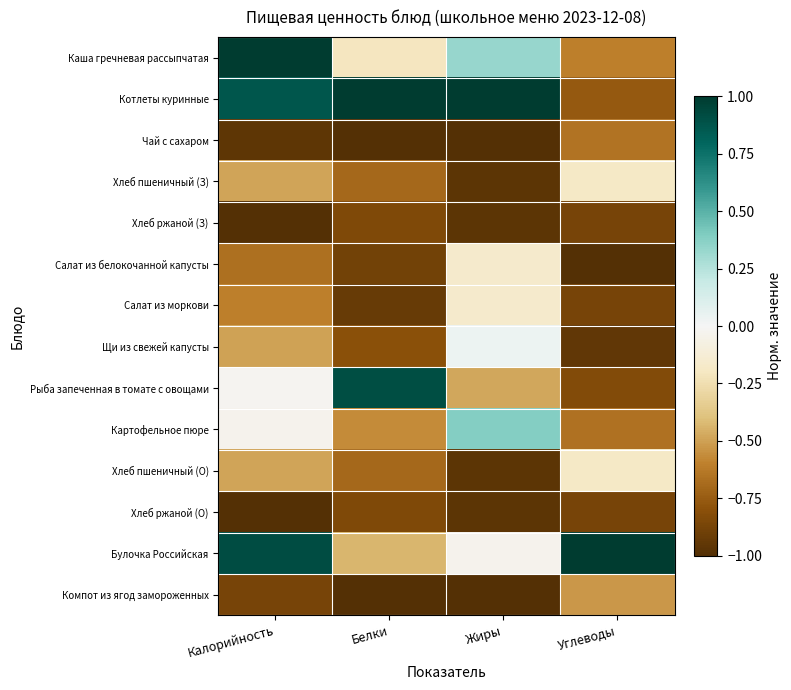

Reading left to right, what are all the values shown in this chart?

Каша гречневая рассыпчатая: Калорийность=1.0	Белки=-0.2	Жиры=0.3	Углеводы=-0.6
Котлеты куринные: Калорийность=0.9	Белки=1.0	Жиры=1.0	Углеводы=-0.8
Чай с сахаром: Калорийность=-1.0	Белки=-1.0	Жиры=-1.0	Углеводы=-0.6
Хлеб пшеничный (З): Калорийность=-0.5	Белки=-0.7	Жиры=-1.0	Углеводы=-0.2
Хлеб ржаной (З): Калорийность=-1.0	Белки=-0.8	Жиры=-1.0	Углеводы=-0.9
Салат из белокочанной капусты: Калорийность=-0.7	Белки=-0.9	Жиры=-0.2	Углеводы=-1.0
Салат из моркови: Калорийность=-0.6	Белки=-0.9	Жиры=-0.2	Углеводы=-0.9
Щи из свежей капусты: Калорийность=-0.5	Белки=-0.8	Жиры=0.0	Углеводы=-1.0
Рыба запеченная в томате с овощами: Калорийность=-0.0	Белки=0.9	Жиры=-0.5	Углеводы=-0.8
Картофельное пюре: Калорийность=-0.0	Белки=-0.6	Жиры=0.4	Углеводы=-0.7
Хлеб пшеничный (О): Калорийность=-0.5	Белки=-0.7	Жиры=-1.0	Углеводы=-0.2
Хлеб ржаной (О): Калорийность=-1.0	Белки=-0.8	Жиры=-1.0	Углеводы=-0.9
Булочка Российская: Калорийность=0.9	Белки=-0.4	Жиры=-0.0	Углеводы=1.0
Компот из ягод замороженных: Калорийность=-0.9	Белки=-1.0	Жиры=-1.0	Углеводы=-0.5